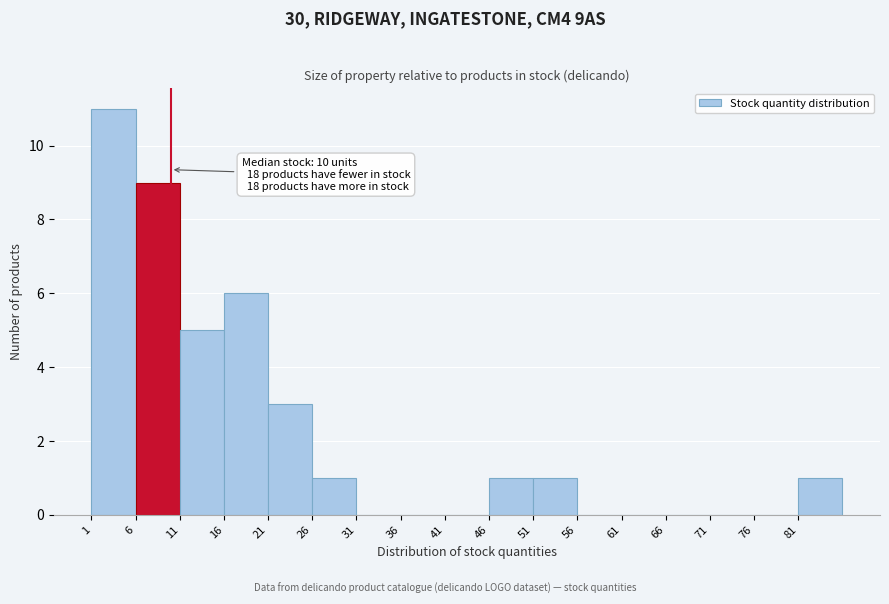

Which range on the x-axis has the tallest bar?

1 to 6